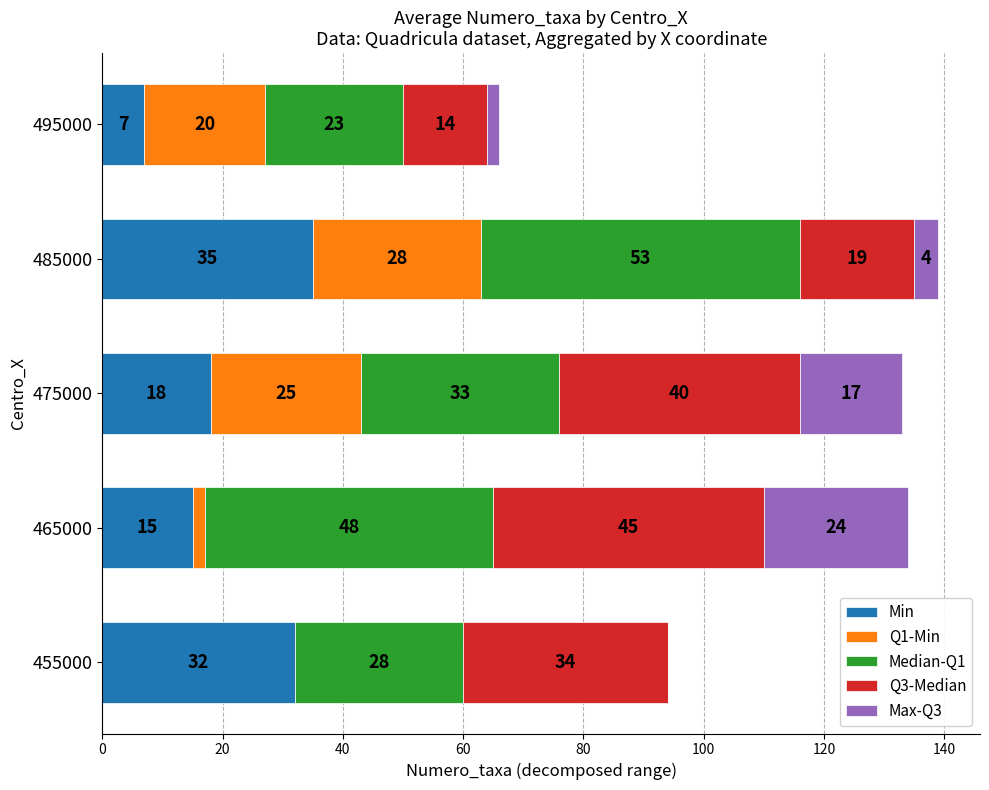

What is the highest value of the Min series?

35